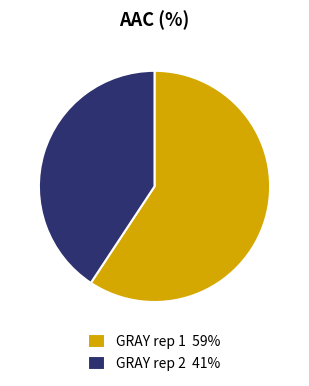

Is it true that GRAY rep 1 59% is 72% of the pie?

False